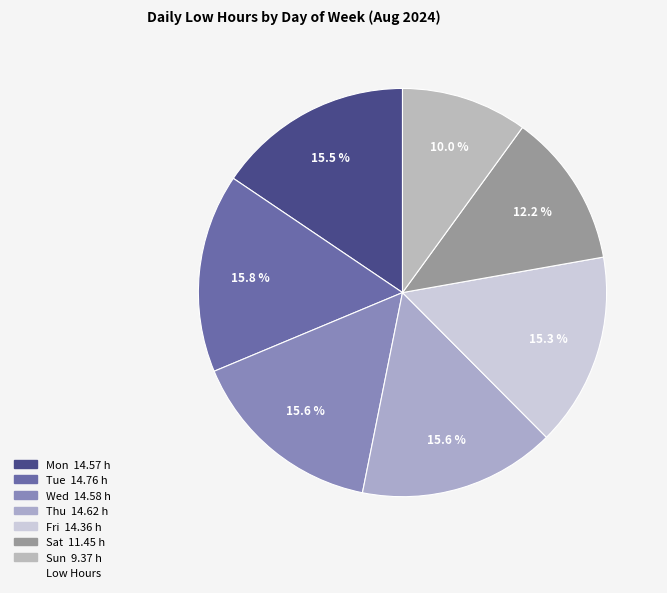

Count the number of slices in the pie.

7